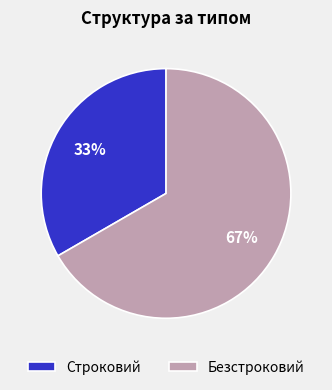

To the nearest percent, what portion does Безстроковий represent?

67%